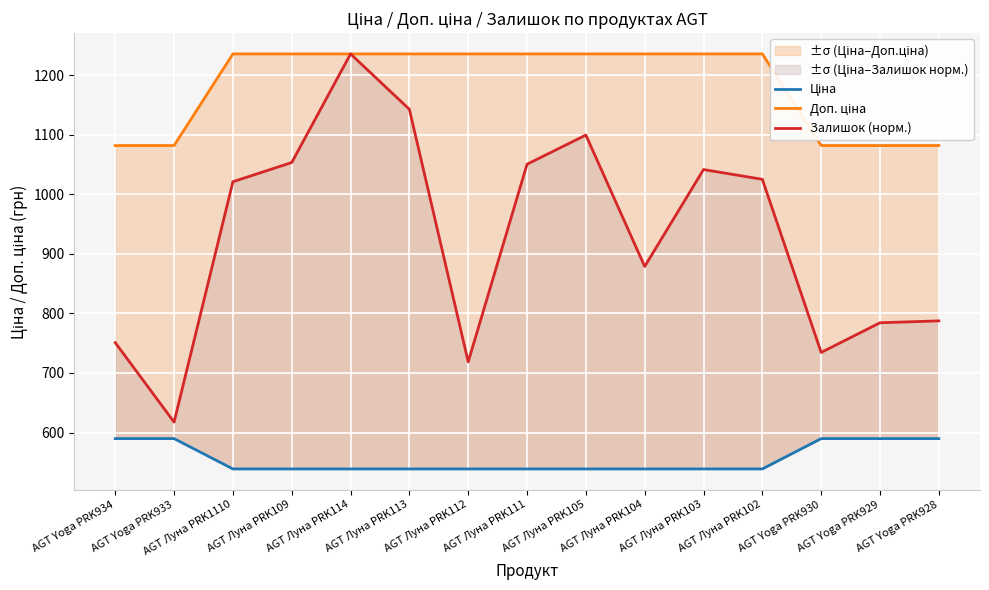

What is the approximate value of Доп. ціна at AGT Yoga PRK929?

1081.7